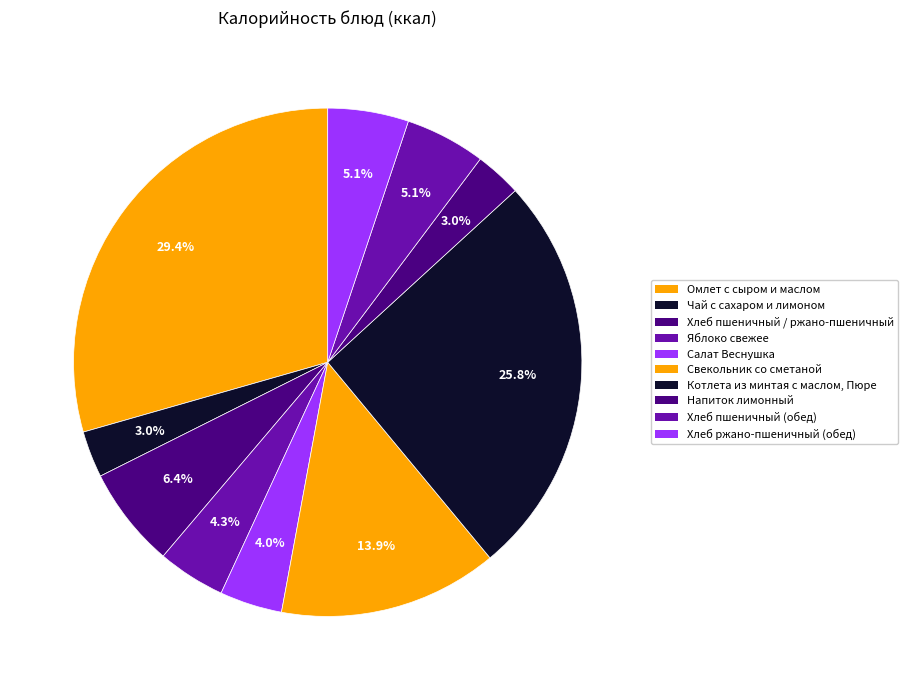

Rank the categories by value from lowest to highest.

Напиток лимонный, Чай с сахаром и лимоном, Салат Веснушка, Яблоко свежее, Хлеб пшеничный (обед), Хлеб ржано-пшеничный (обед), Хлеб пшеничный / ржано-пшеничный, Свекольник со сметаной, Котлета из минтая с маслом, Пюре, Омлет с сыром и маслом